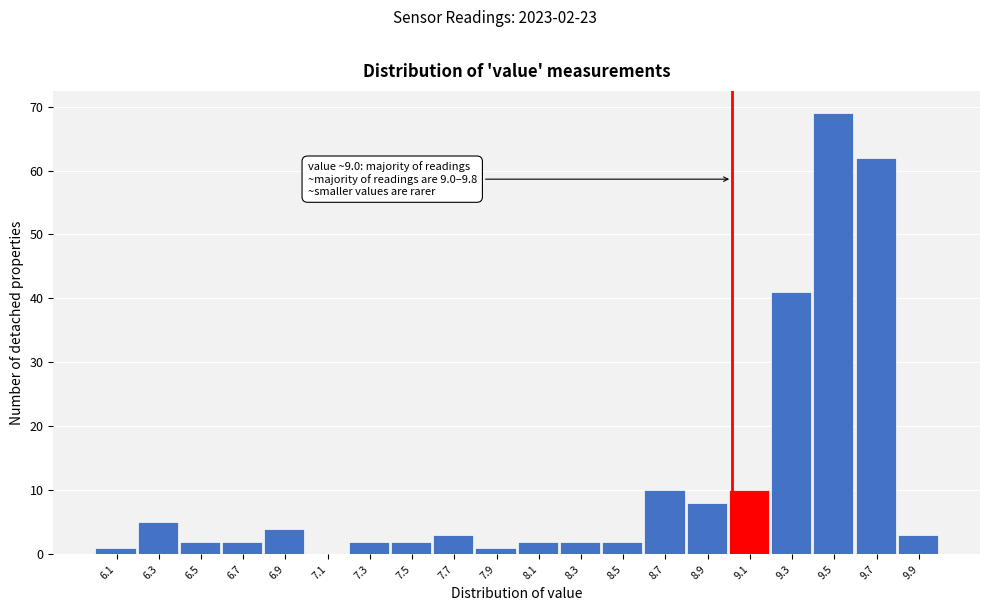

Over which range of the x-axis is the bar tallest?

9.38 to 9.58